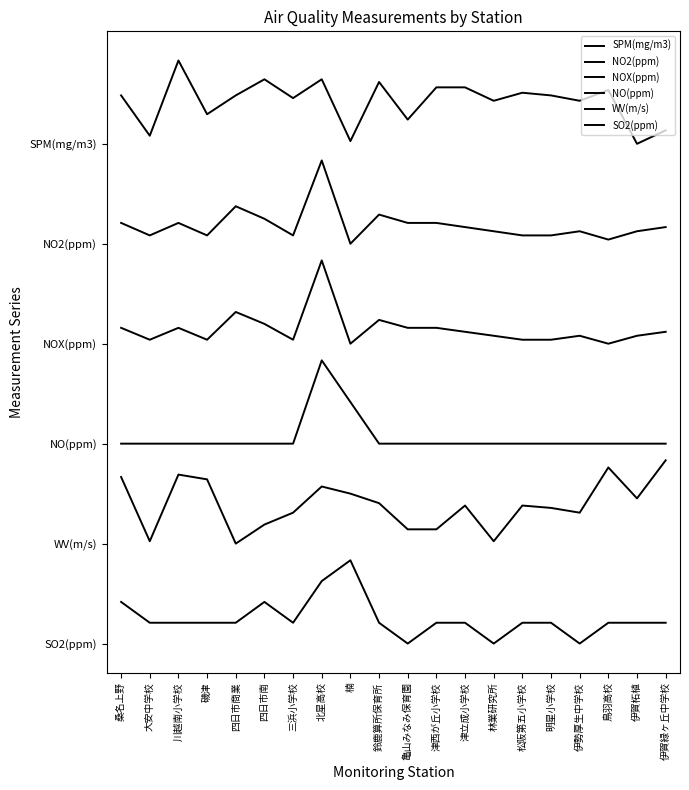

Which series has the largest range (max minus min)?

WV(m/s)